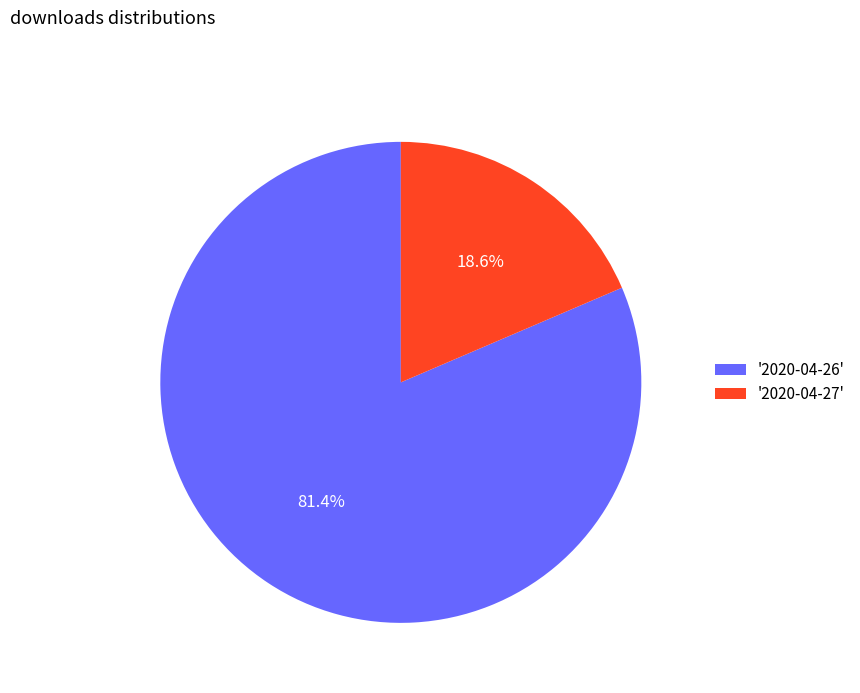

What is the majority slice?

'2020-04-26'